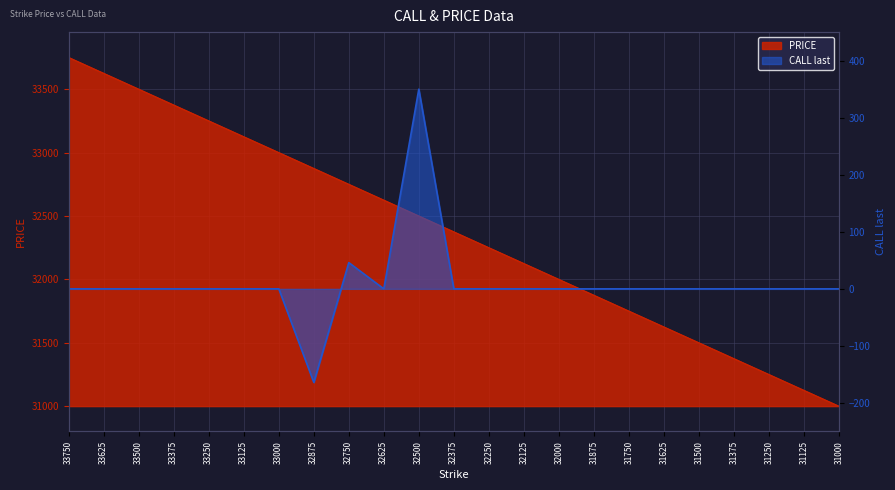

Which category has the highest value in the PRICE series?

33750